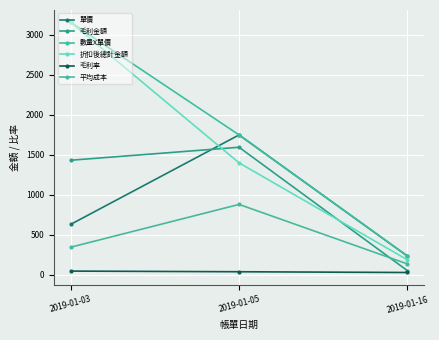

What is the average value of the 數量X單價 series?

1710.0